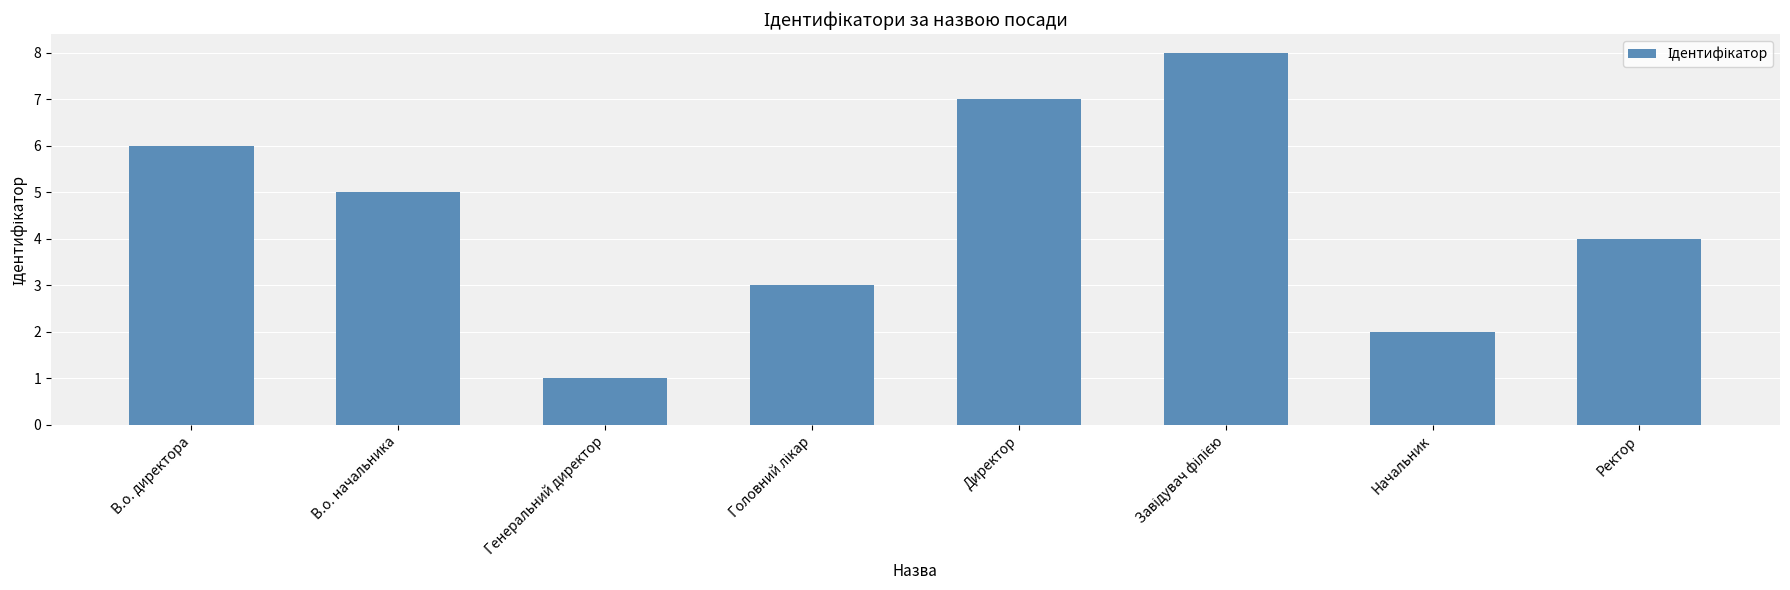

Reading left to right, transcribe all the data shown in this chart.

6	5	1	3	7	8	2	4